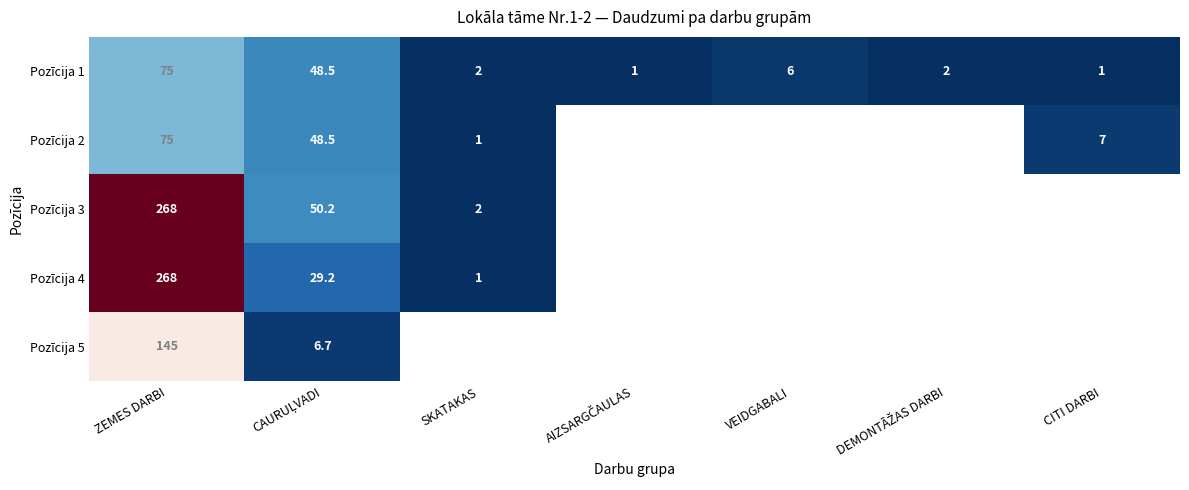

What is the minimum value shown in the chart?

1.0